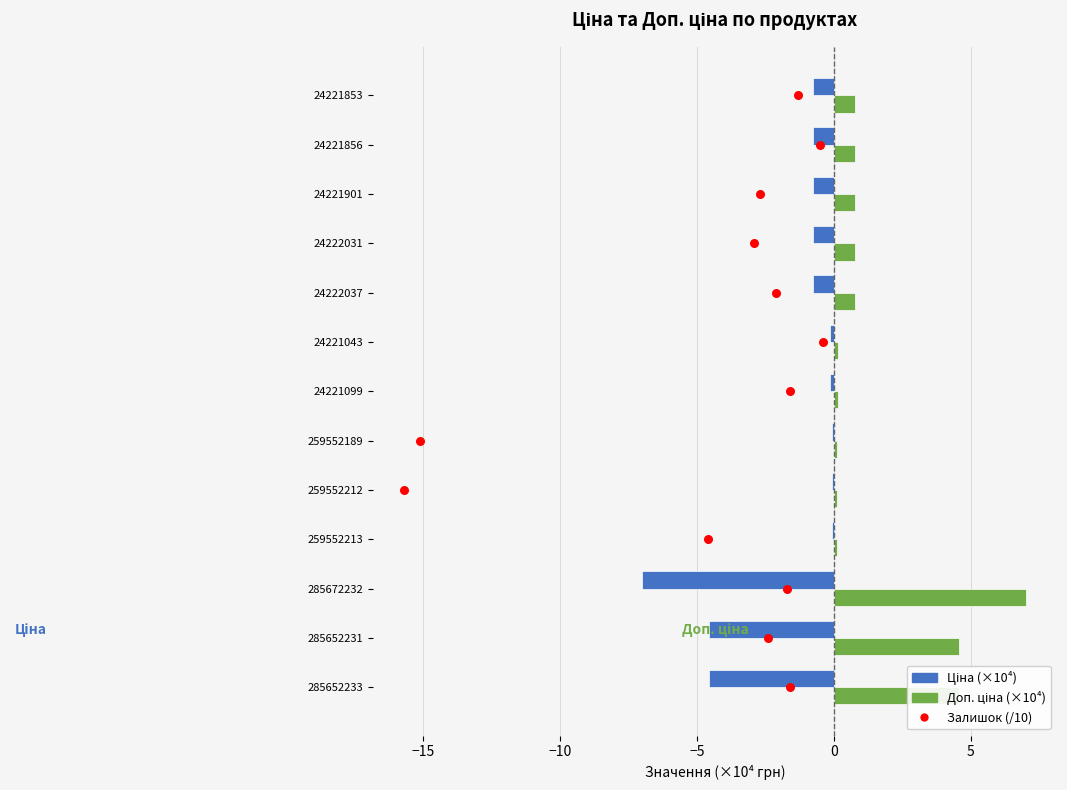

Which series contains the highest Y value?

Доп. ціна (×10⁴)